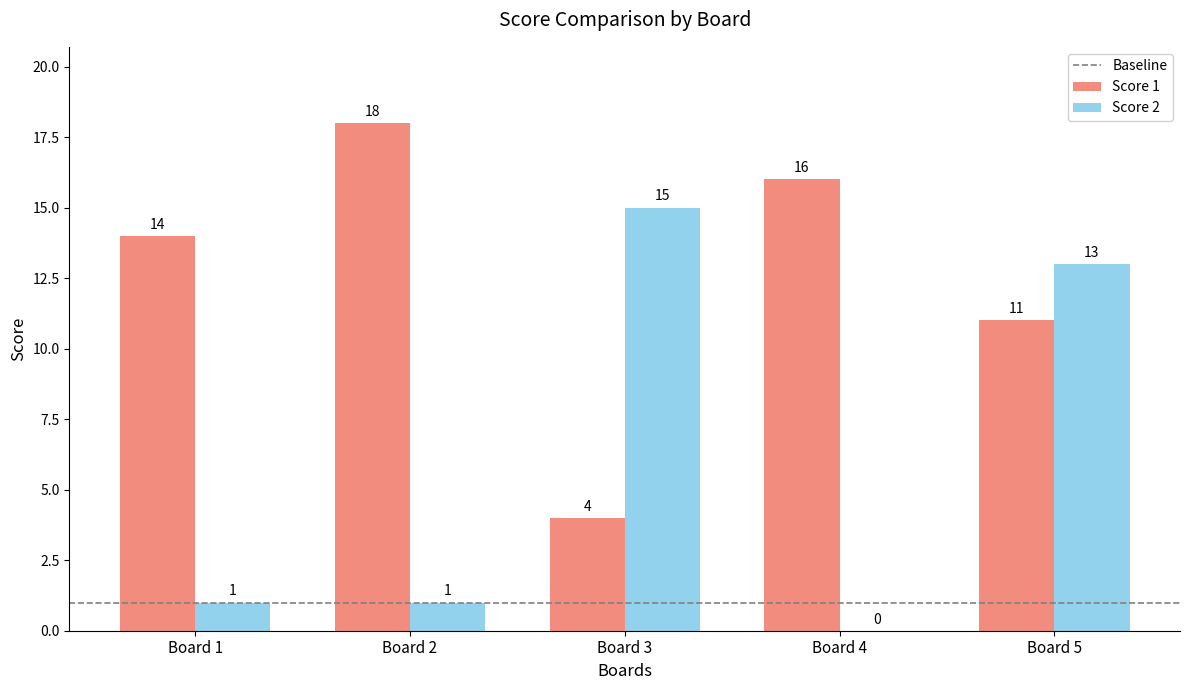

How many Score 1 values are between 11 and 16?

3